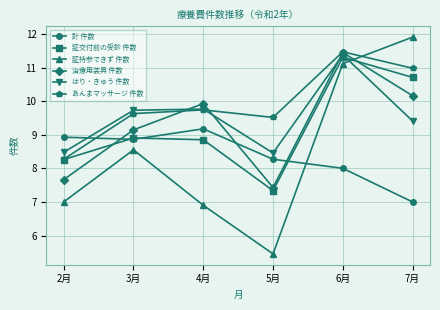

True or false: 治療用装具 件数 and あんまマッサージ 件数 intersect in this chart.

True